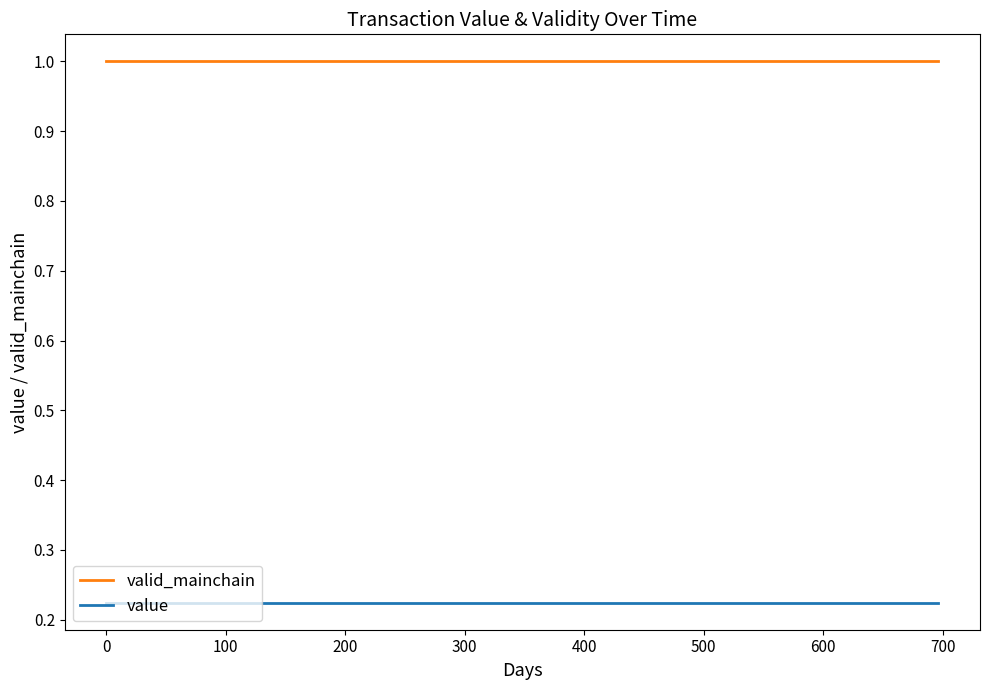

List the series in order of their peak value, highest first.

valid_mainchain, value